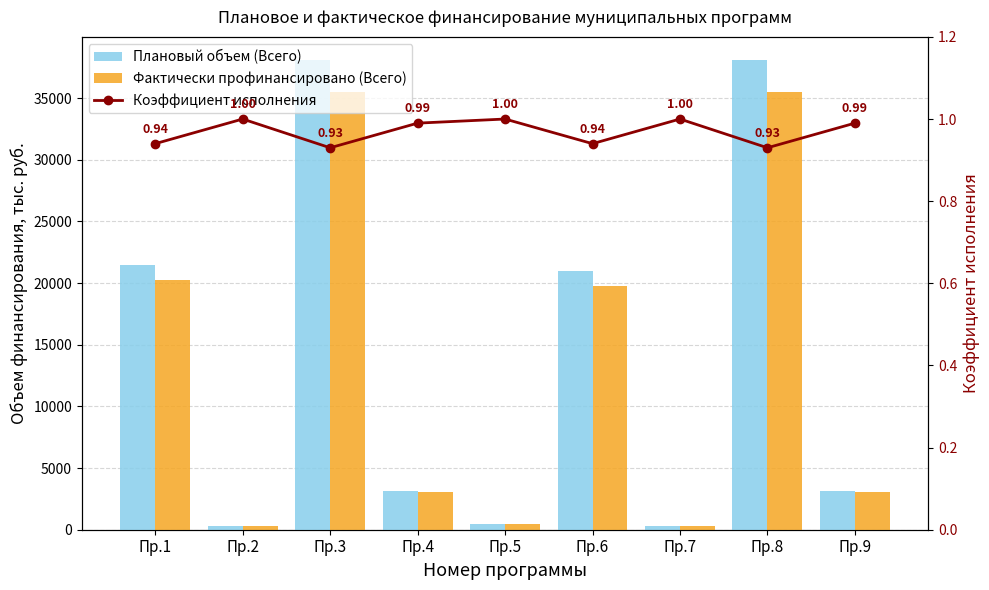

Reading left to right, extract all data points from this chart.

Плановый объем (Всего): 21496.4	300.0	38057.0	3115.0	500.0	20996.4	300.0	38057.0	3115.0
Фактически профинансировано (Всего): 20262.9	300.0	35486.2	3090.4	500.0	19762.9	300.0	35486.2	3090.4
Коэффициент исполнения: 0.9	1.0	0.9	1.0	1.0	0.9	1.0	0.9	1.0